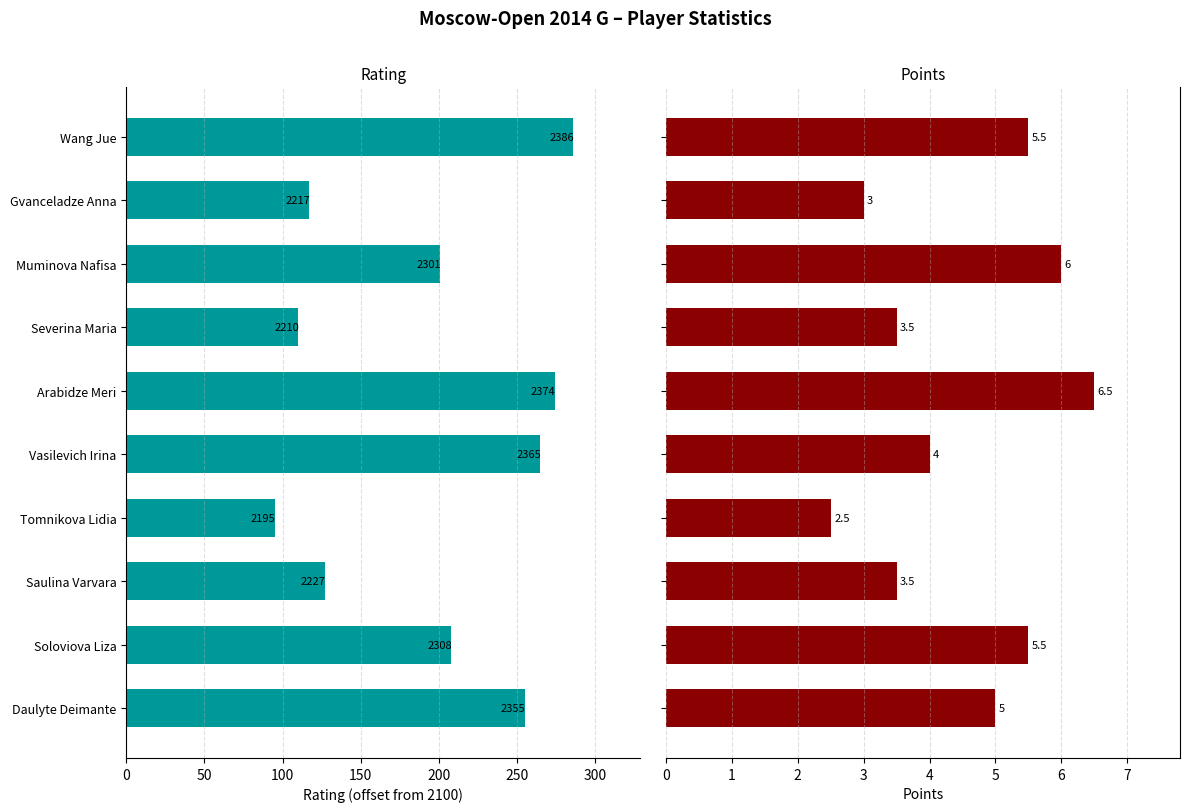

Count the number of categories in the chart.

10